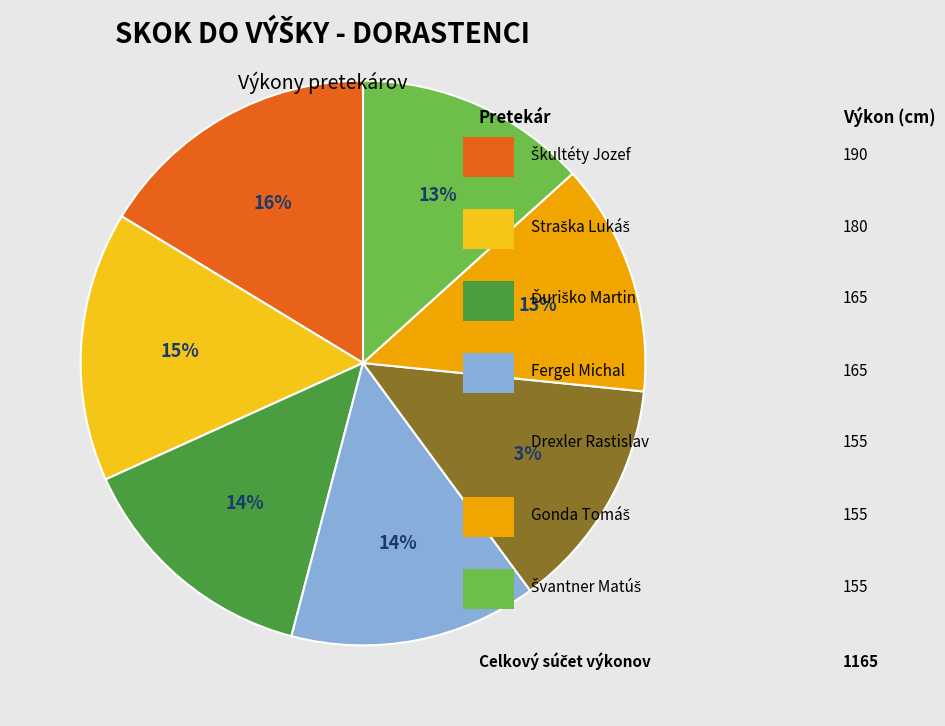

Count the number of slices in the pie.

7